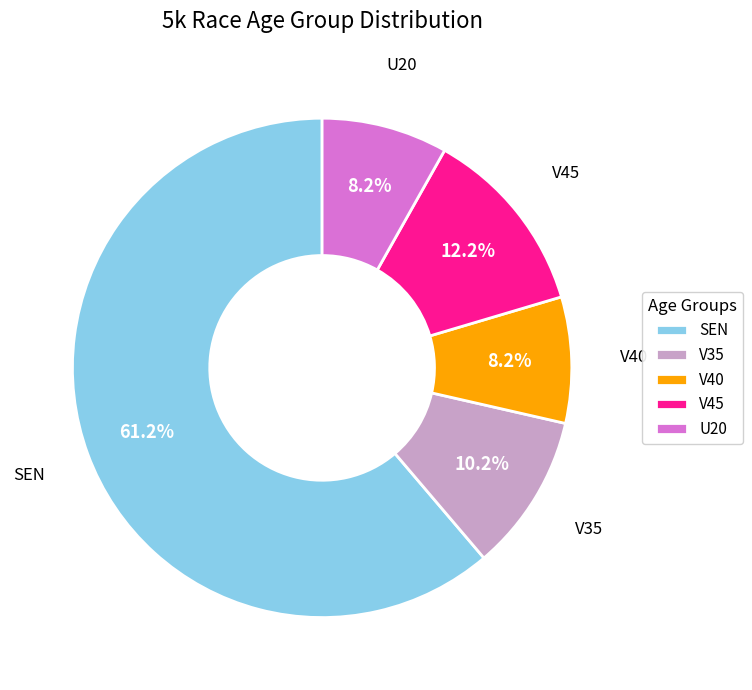

True or false: U20 accounts for 20% of the total.

False